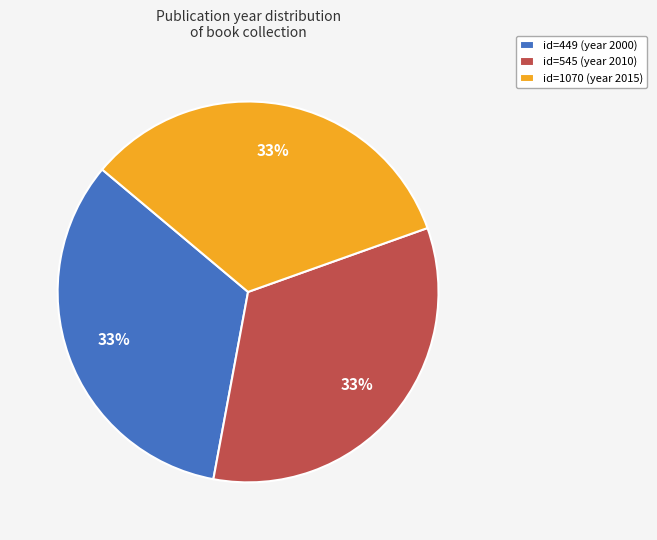

Do id=449 (year 2000) and id=1070 (year 2015) together represent more than half of the pie?

Yes